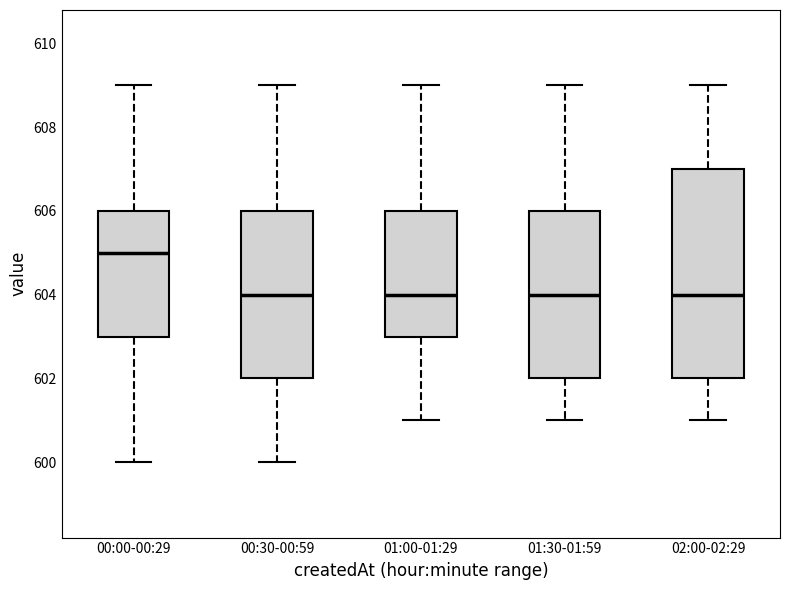

Reading left to right, transcribe this box plot: for each box, give where its median line is, the range the box spans, and where its two whiskers end, as read against the y-axis. The values are not printed on the chart, so give them approximately, as read against the axis.

00:00-00:29: median 605, box 603 to 606, whiskers 600 to 609
00:30-00:59: median 604, box 602 to 606, whiskers 600 to 609
01:00-01:29: median 604, box 603 to 606, whiskers 601 to 609
01:30-01:59: median 604, box 602 to 606, whiskers 601 to 609
02:00-02:29: median 604, box 602 to 607, whiskers 601 to 609